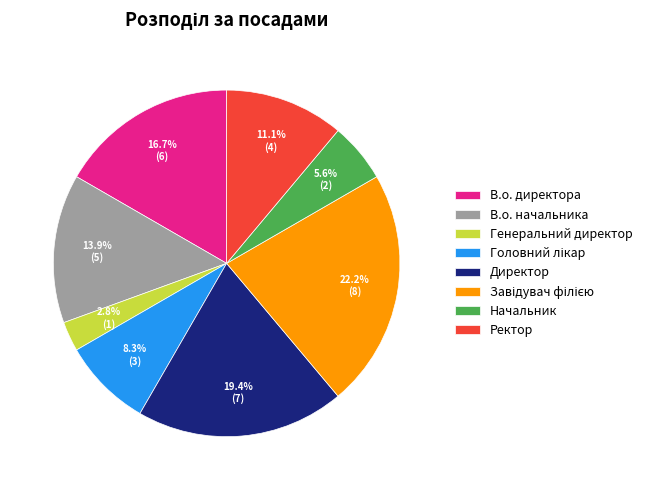

To the nearest percent, what is the difference between the largest and smallest slice percentages?

19%